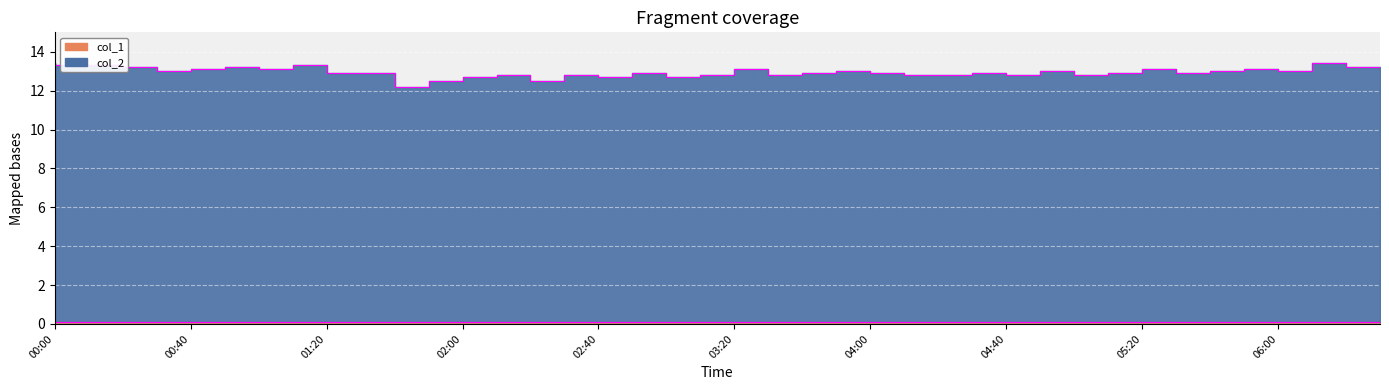

Rank the categories by value from highest to lowest.

00:00, 06:20, 00:10, 00:20, 01:20, 00:30, 01:00, 06:30, 00:50, 01:10, 03:30, 05:30, 06:00, 00:40, 04:00, 05:00, 05:50, 06:10, 01:30, 01:40, 03:00, 03:50, 04:10, 04:40, 05:20, 05:40, 02:20, 02:40, 03:20, 03:40, 04:20, 04:30, 04:50, 05:10, 02:10, 02:50, 03:10, 02:00, 02:30, 01:50